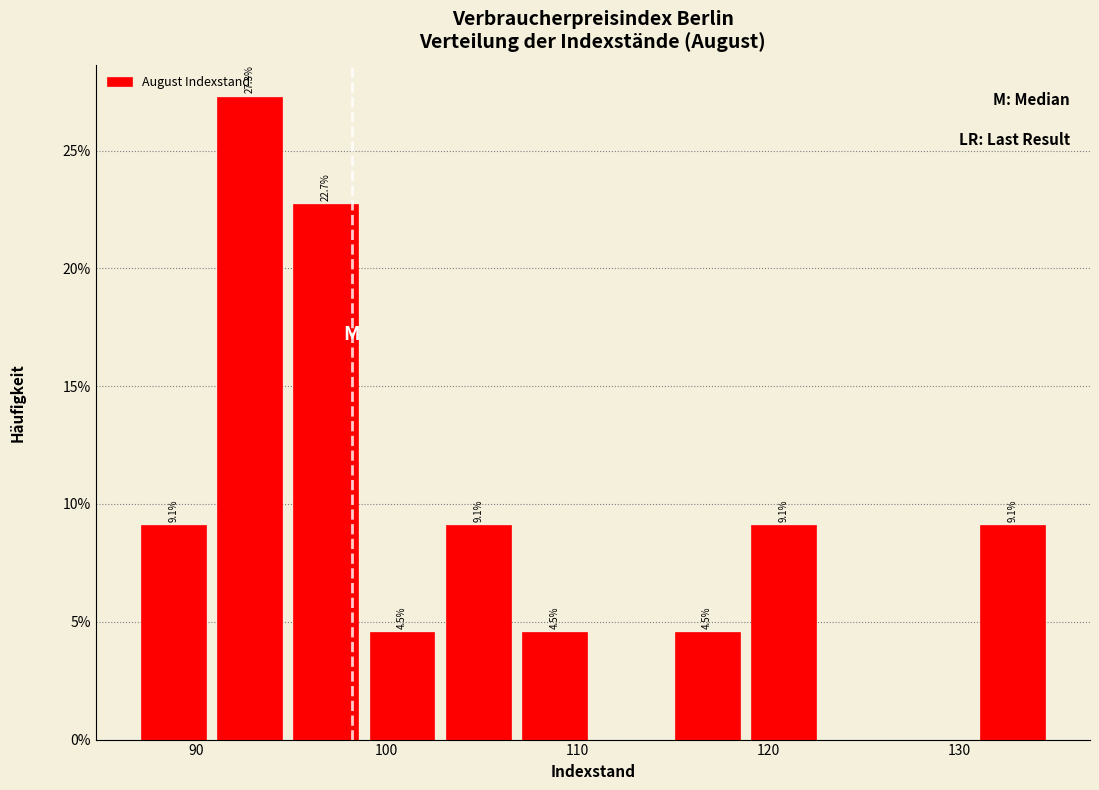

Over which range of the x-axis is the bar tallest?

90.8 to 94.8